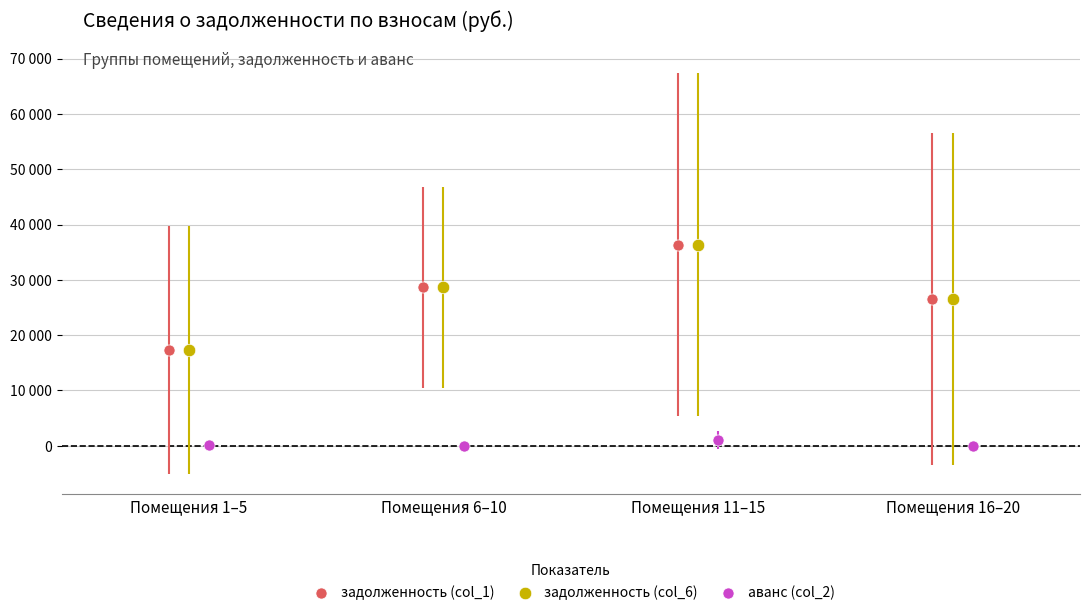

What are all the series names shown in the legend?

задолженность (col_1), задолженность (col_6), аванс (col_2)